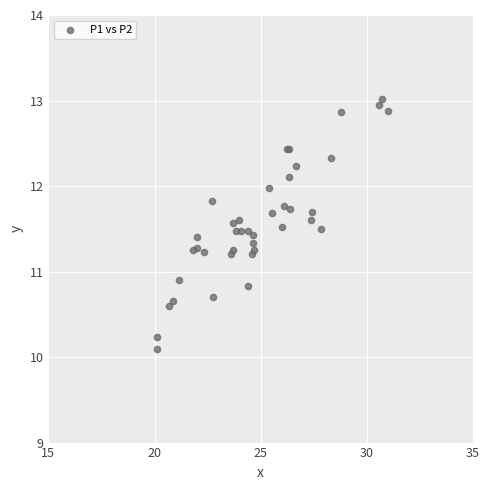

What Y value in the scatter plot is closest to 11?

10.9